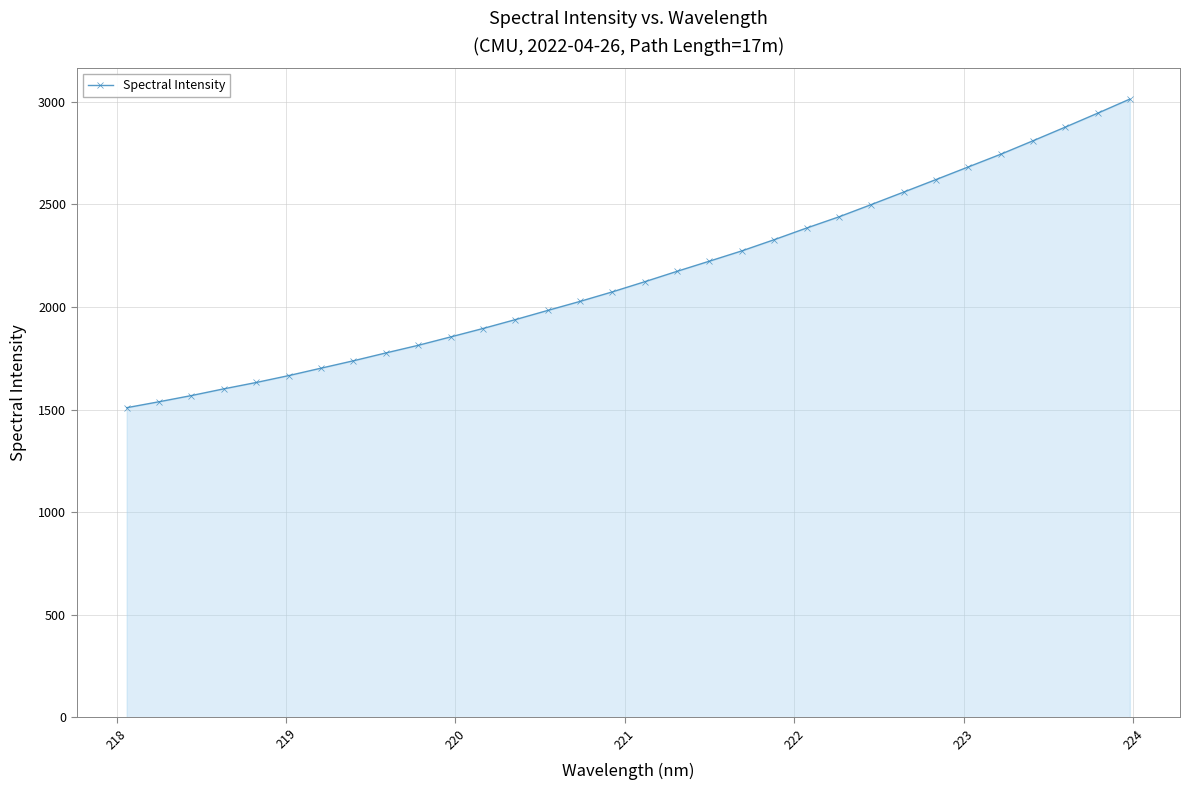

What is the value of the 5th point from the left?

1631.8